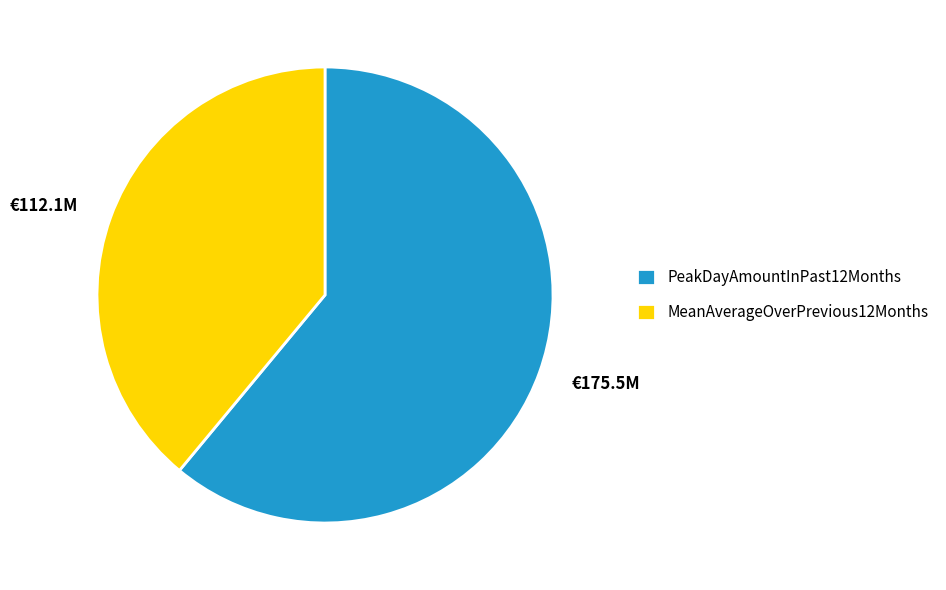

Which has a higher value, PeakDayAmountInPast12Months or MeanAverageOverPrevious12Months?

PeakDayAmountInPast12Months